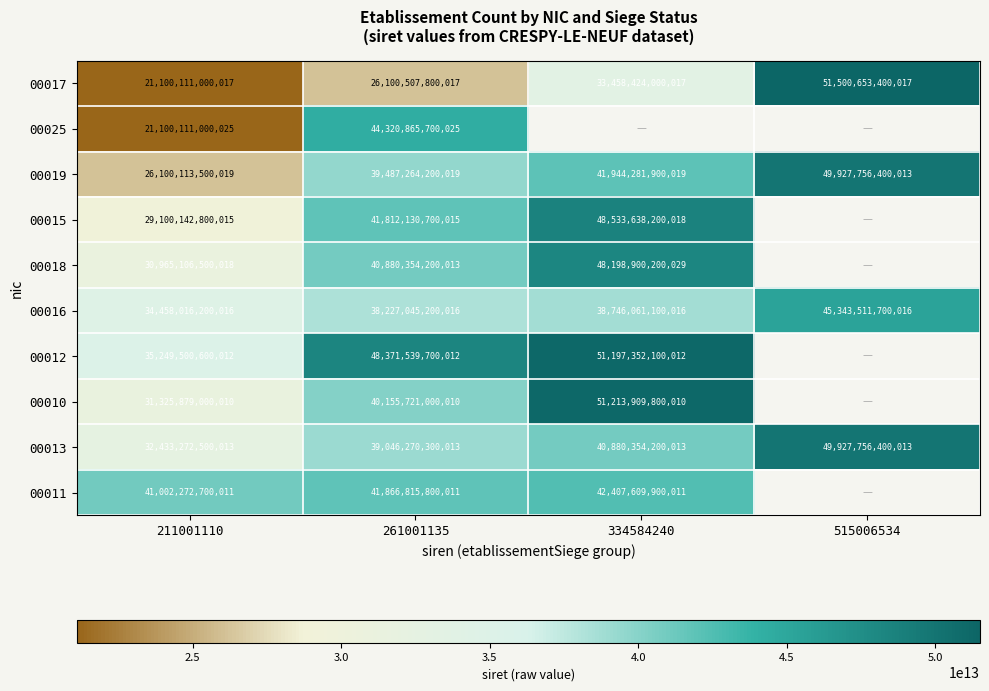

What is the difference between the maximum and minimum values in the 00017 series?

30400542400000